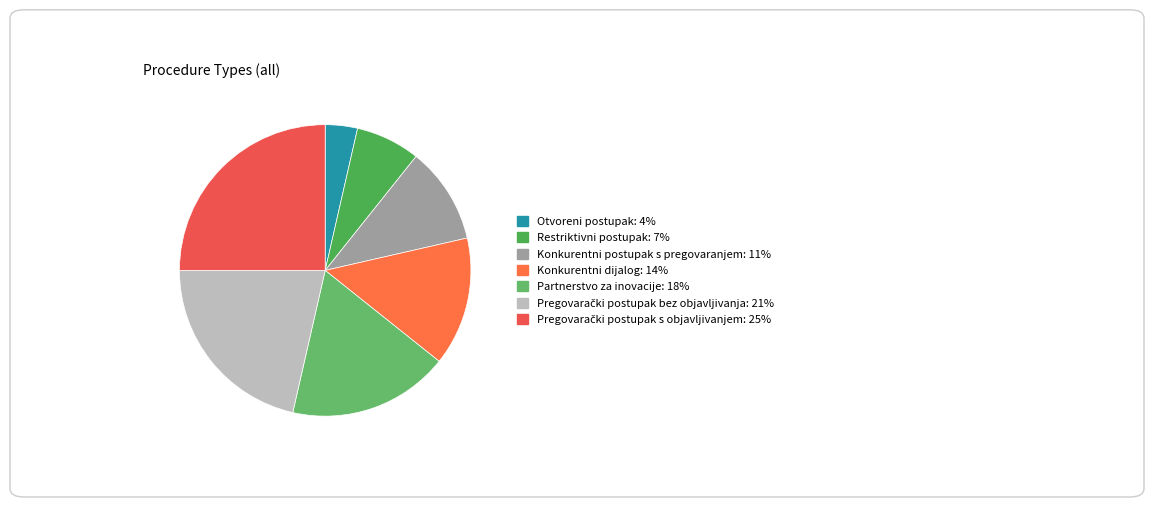

Which slice is the smallest?

Otvoreni postupak